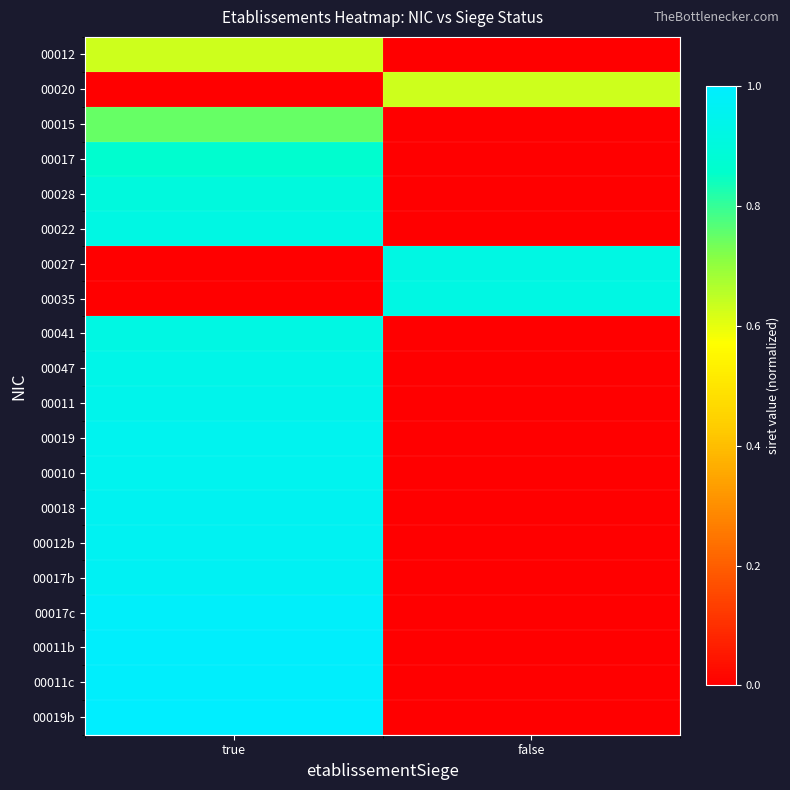

What is the spread (max minus min) of values at true?

1.0